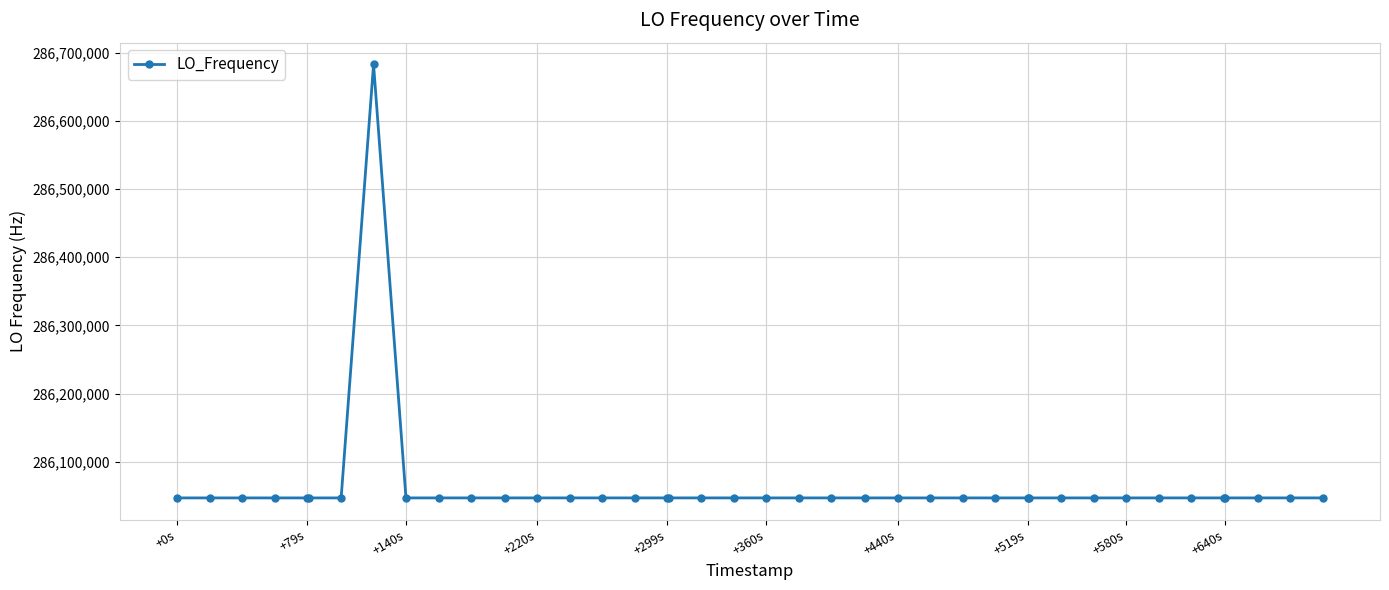

What is the sum of all values?

11442515776.8